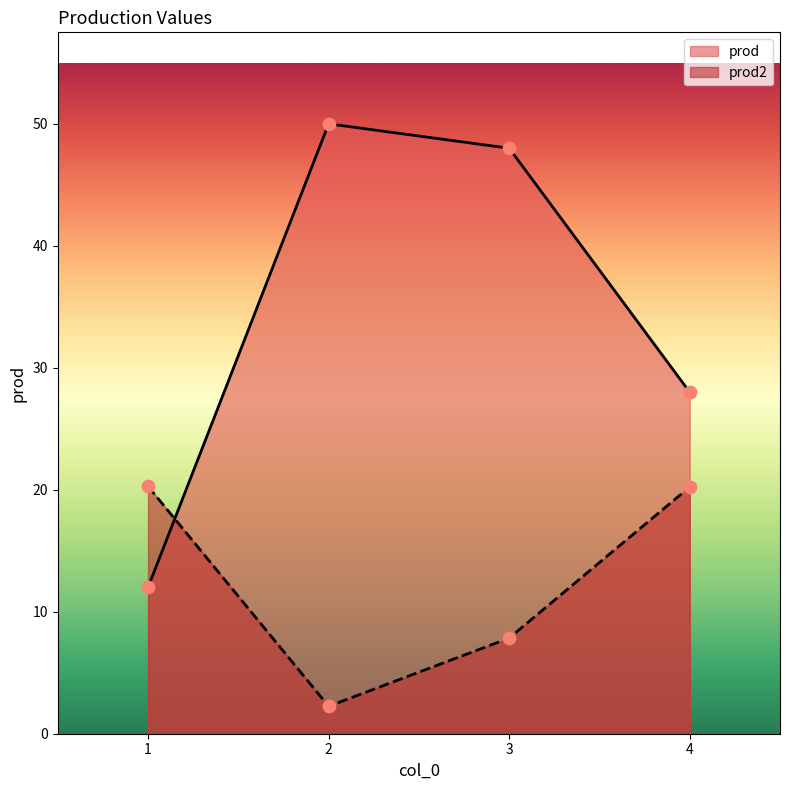

What is the total value across all series at 3?

55.8